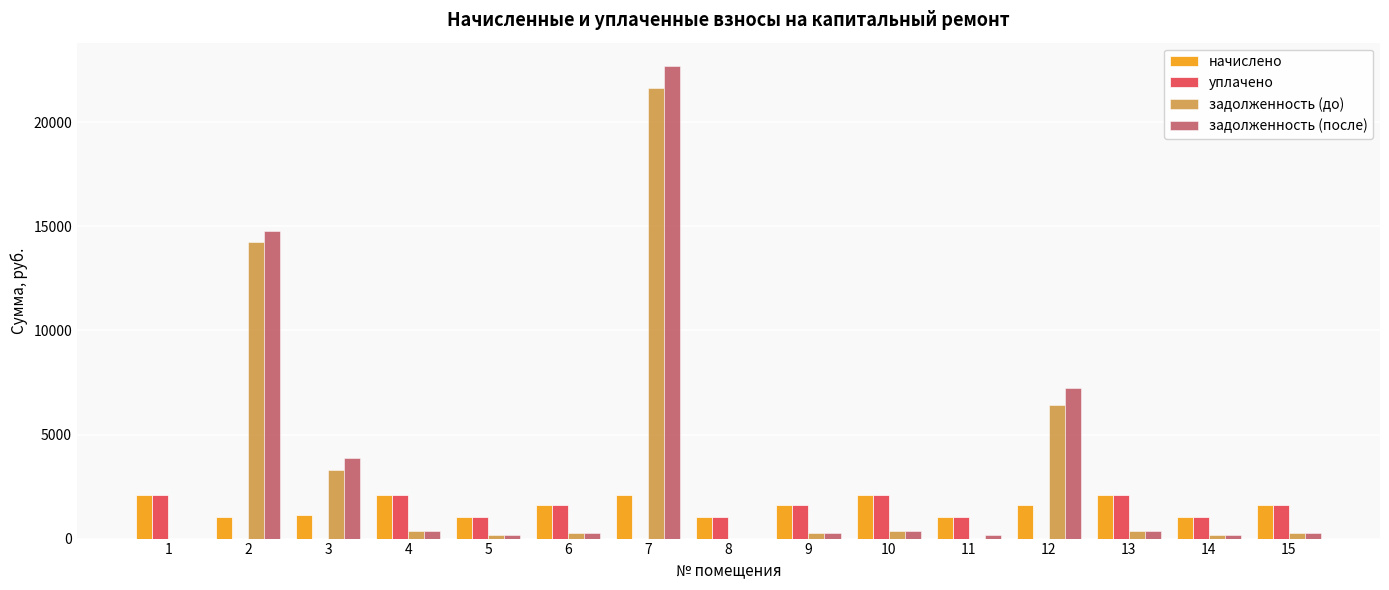

The value of задолженность (после) at 2 is 23801.9. True or false?

False